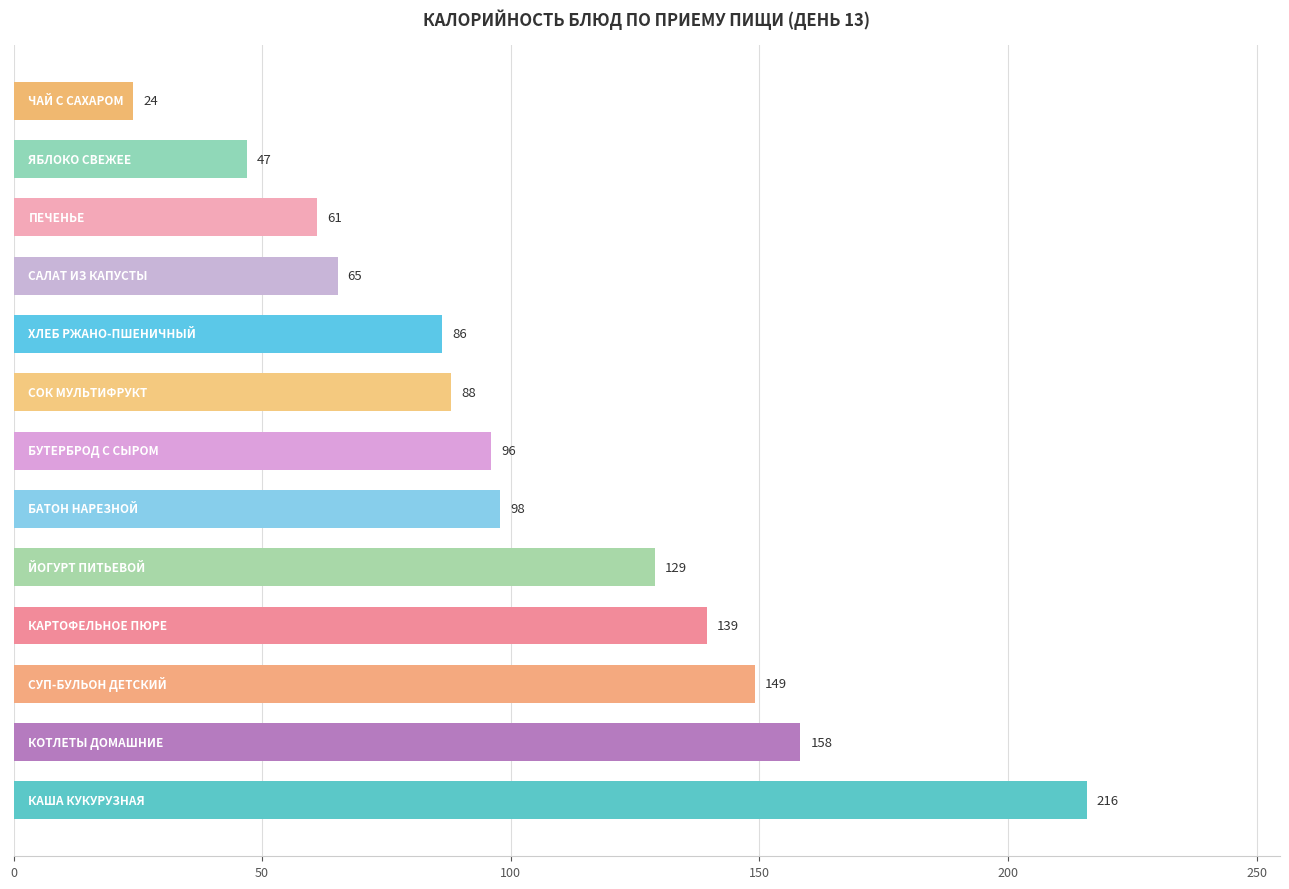

What is the smallest value displayed?

24.1